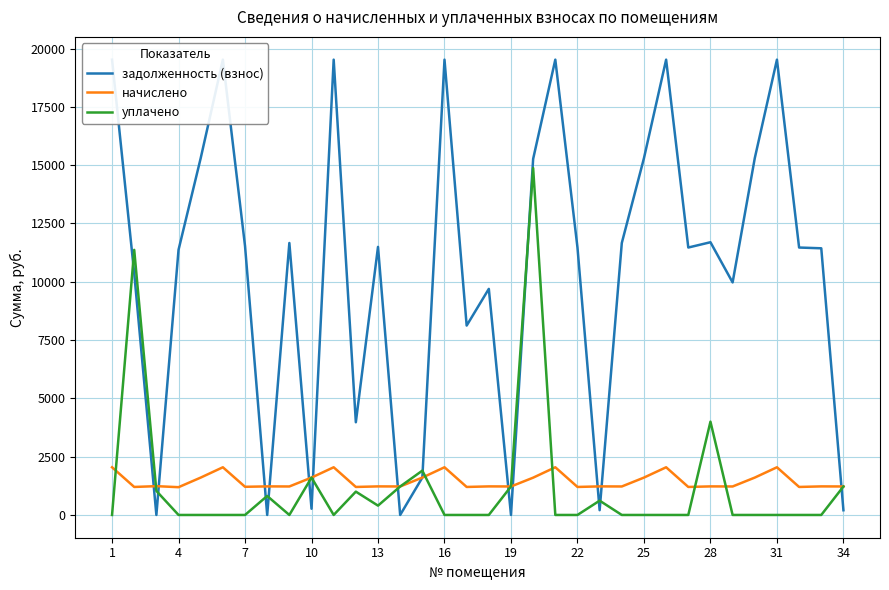

What is the sum of all начислено values?

49438.0